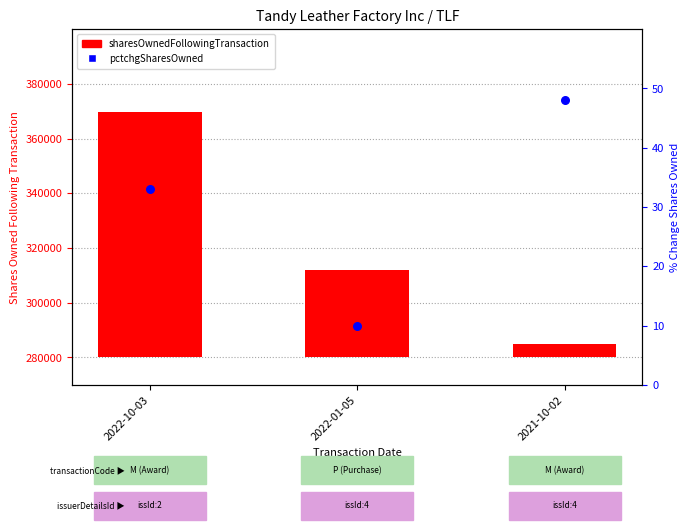

Which series contains the highest Y value?

sharesOwnedFollowingTransaction